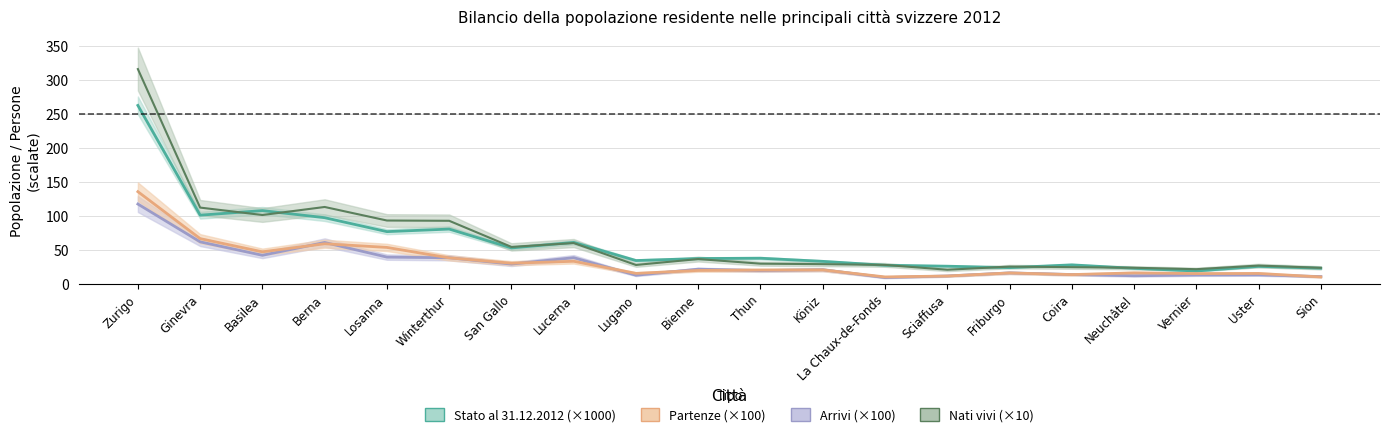

What is the difference between the maximum and minimum values in the Nati vivi series?

294.8